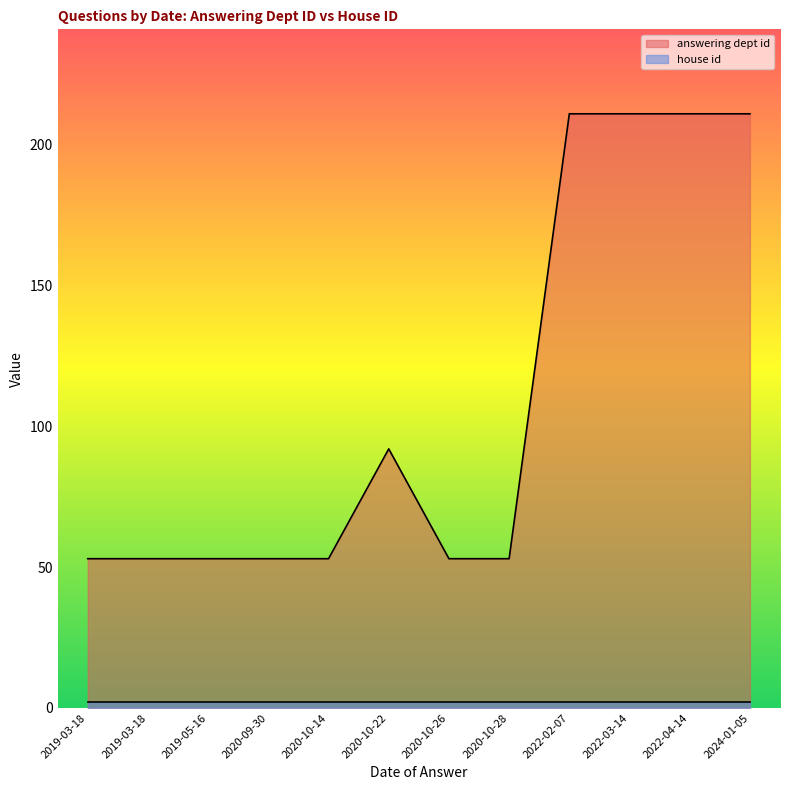

How many categories are shown in the chart?

12